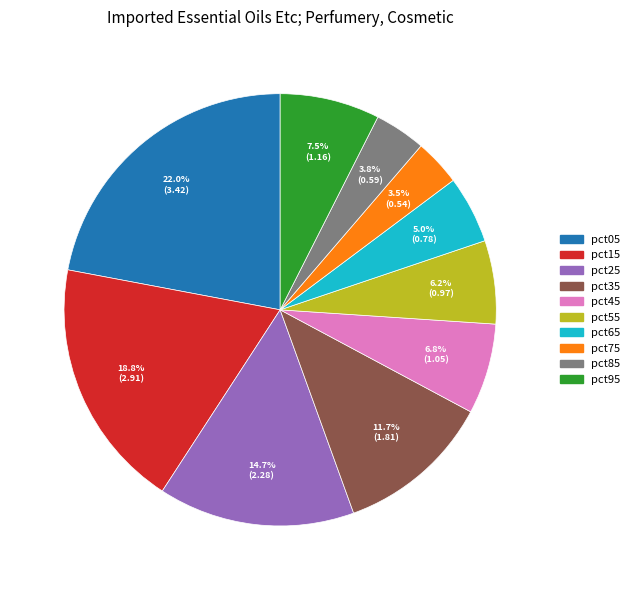

True or false: pct35 accounts for 19% of the total.

False